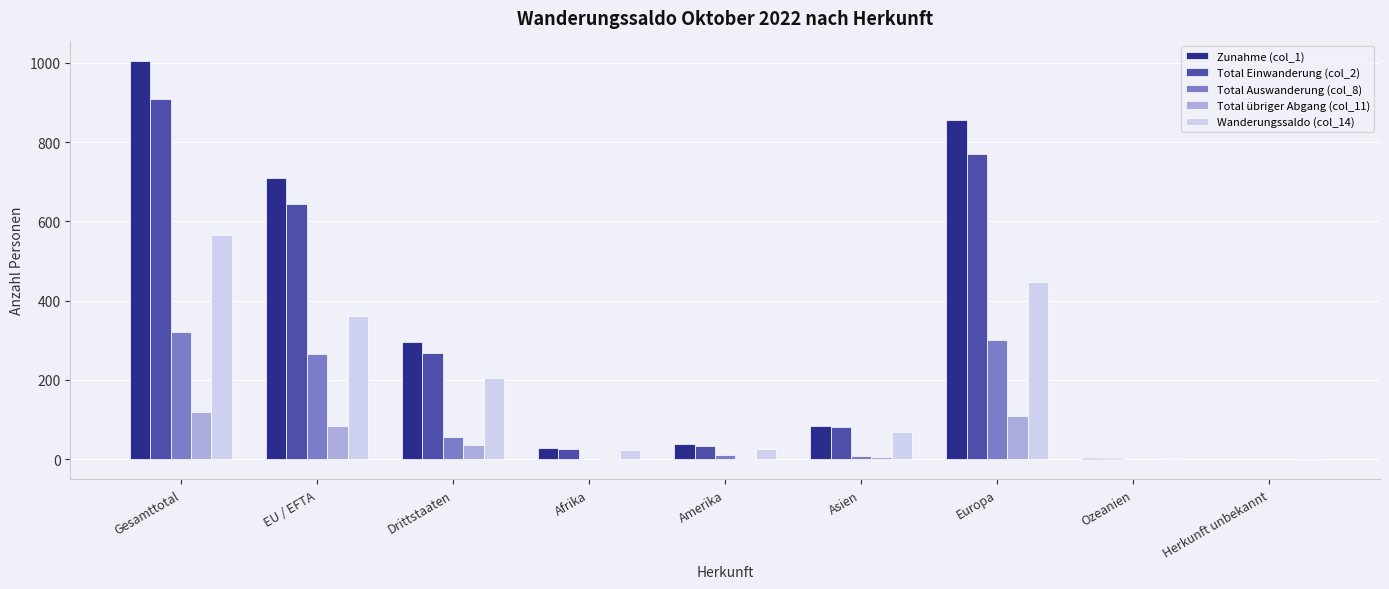

How many distinct data groups are displayed?

5